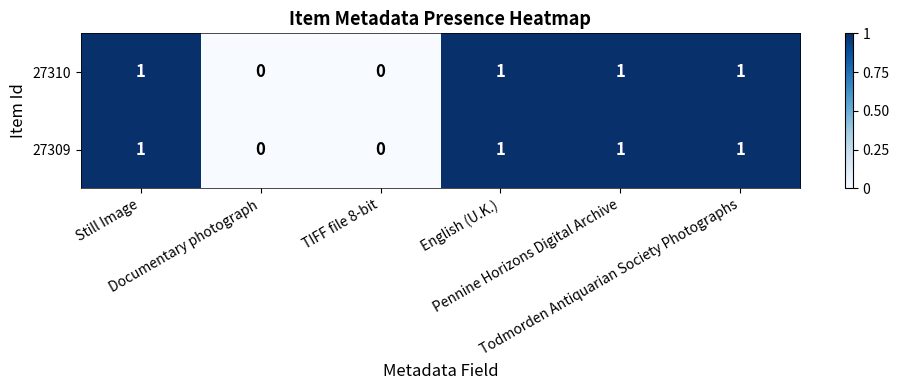

What is the sum of all 27309 values?

4